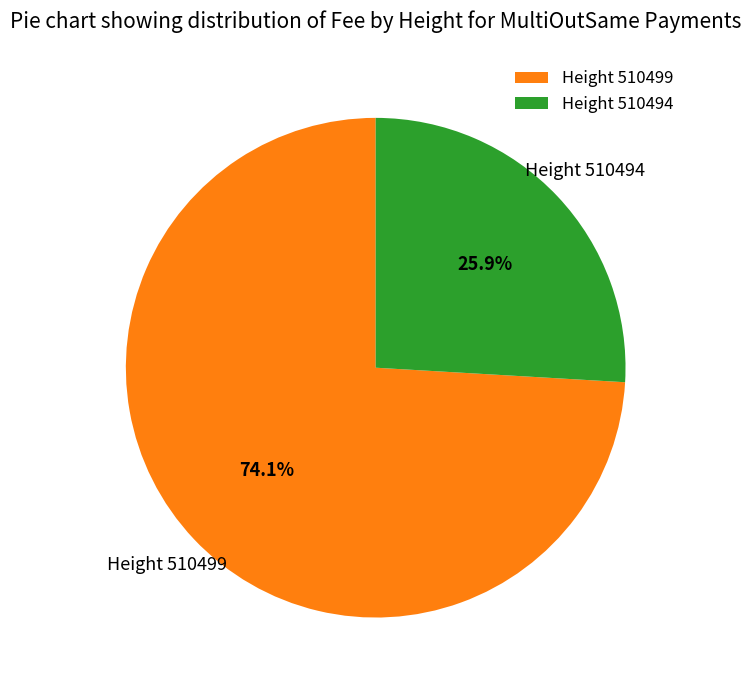

What is the majority slice?

Height 510499